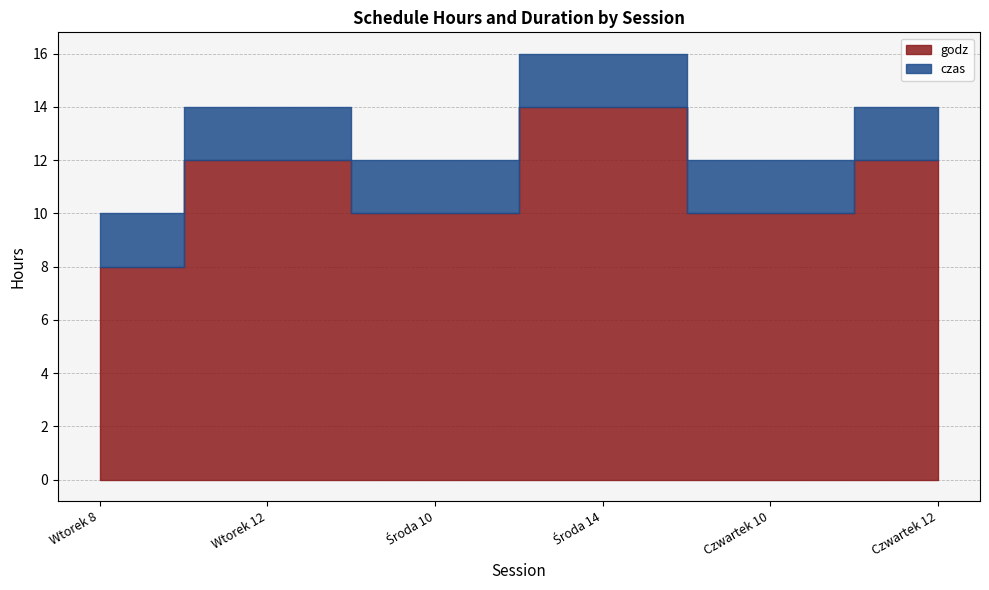

Which label corresponds to the largest value in the chart?

Środa 14